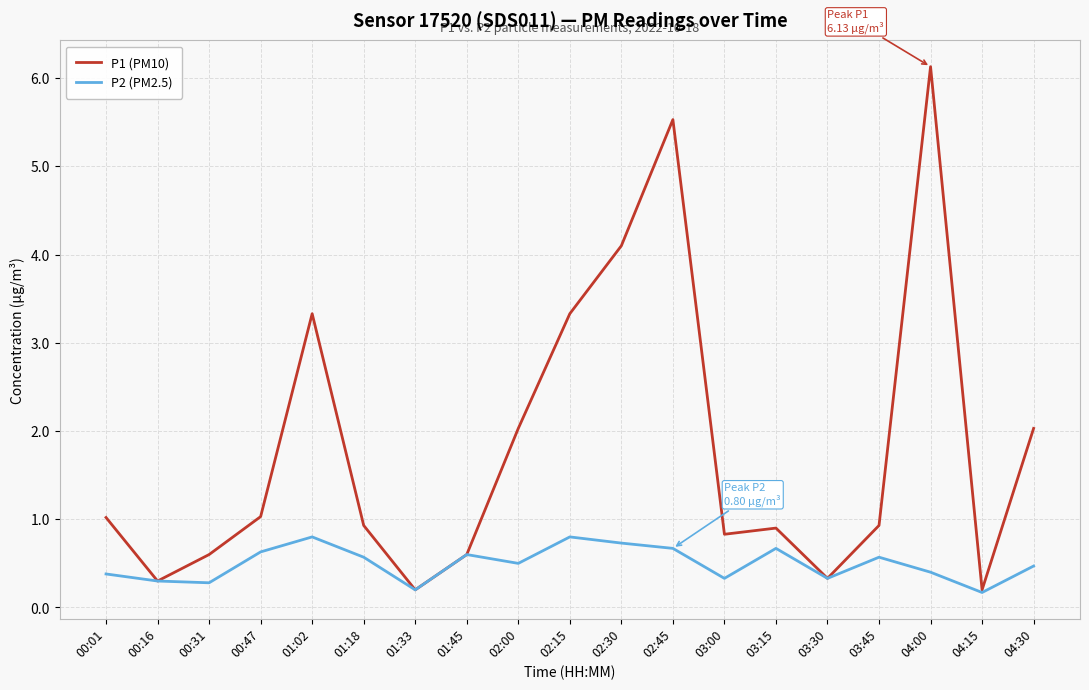

What position from the right is 04:00?

3